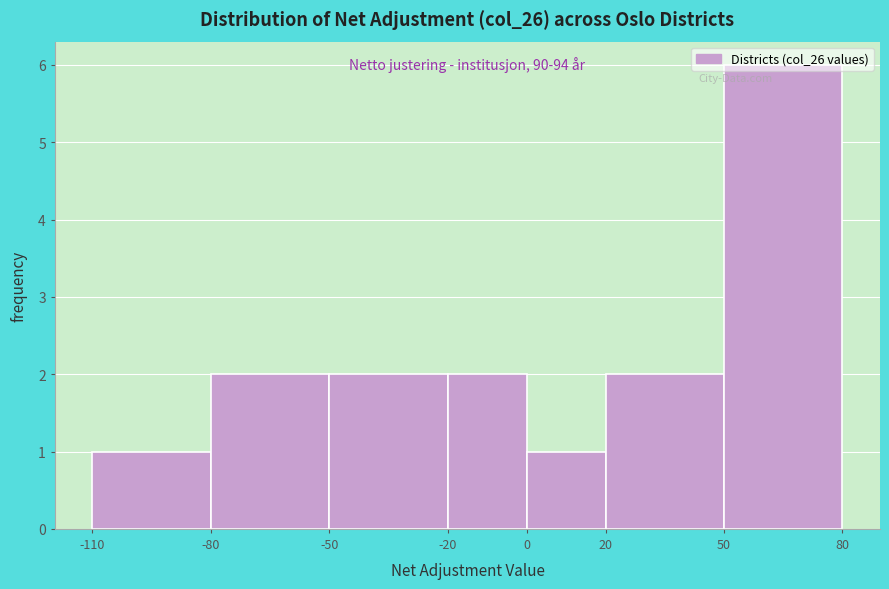

Which range on the x-axis has the tallest bar?

50 to 80